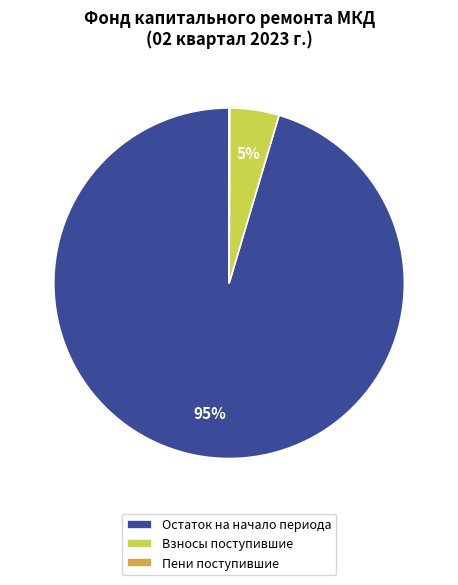

The Взносы поступившие slice represents 14% of the pie. True or false?

False